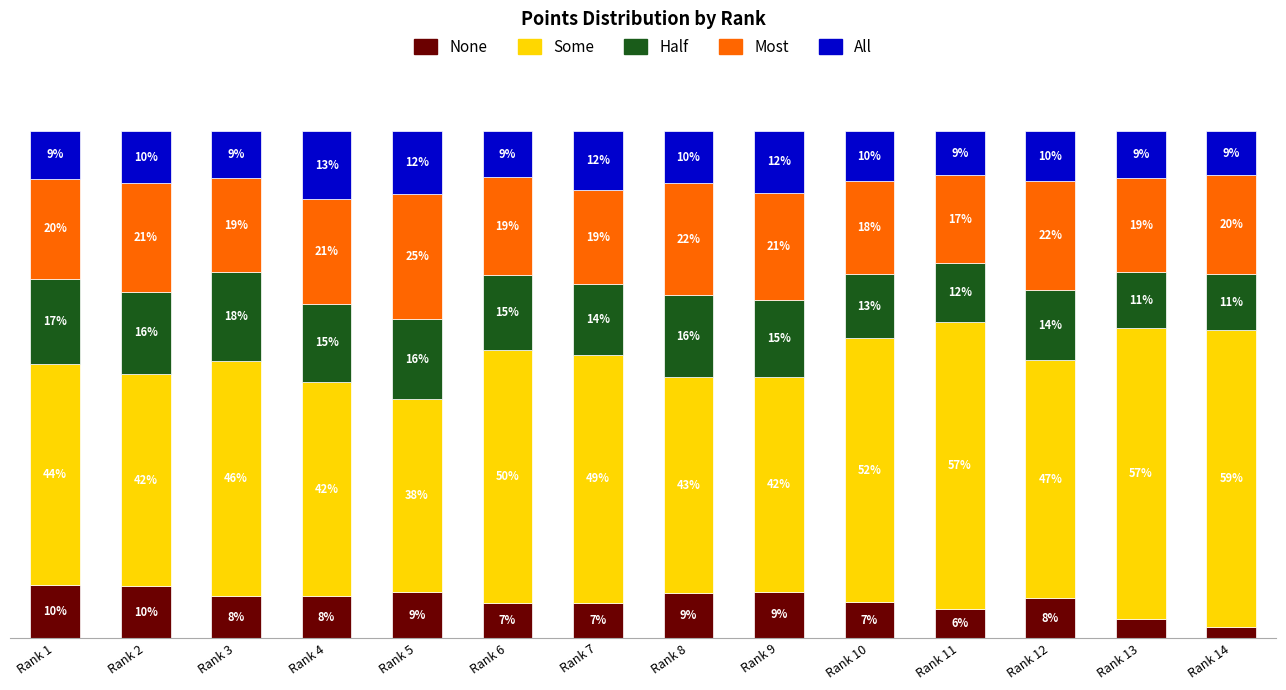

Are the bars grouped side by side (vs. stacked)?

No